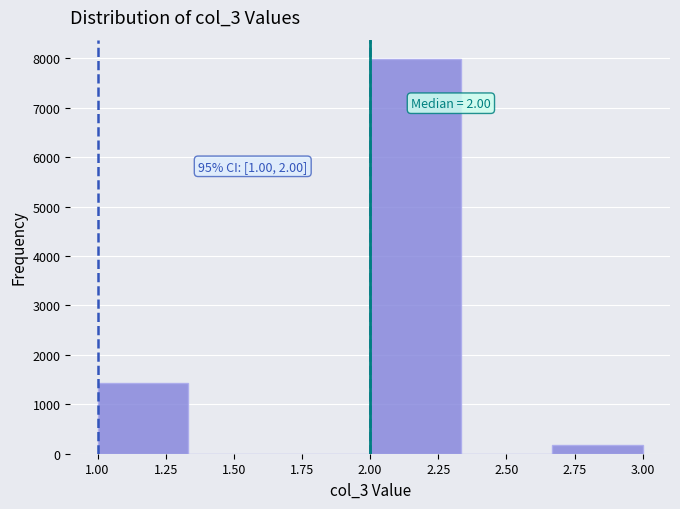

Which range on the x-axis has the tallest bar?

2.00 to 2.35